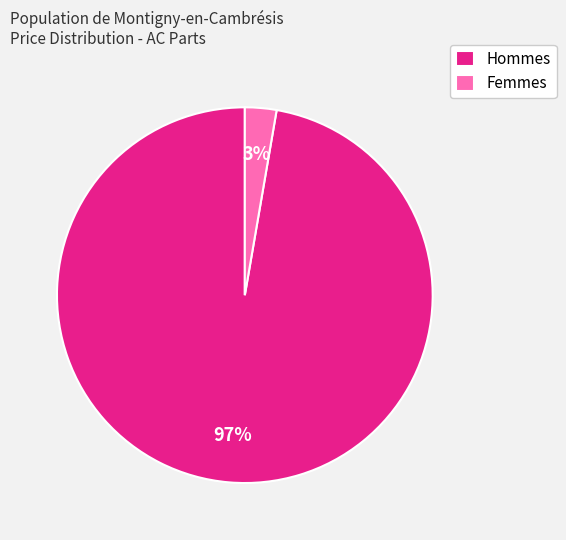

True or false: Femmes accounts for 3% of the total.

True